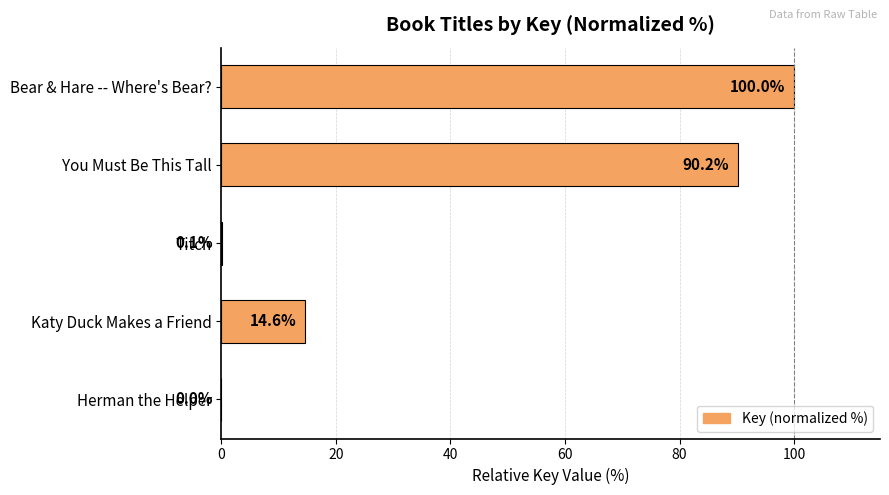

What is the sum of all values?

204.9